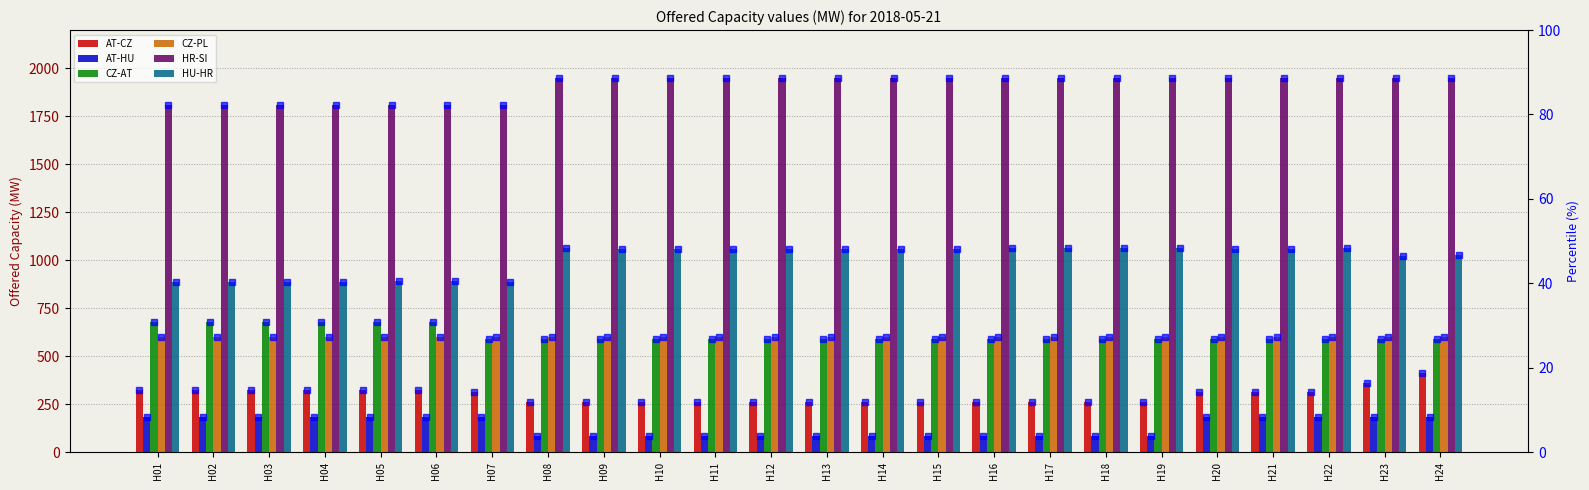

At which category does the chart reach its peak across all series?

H08